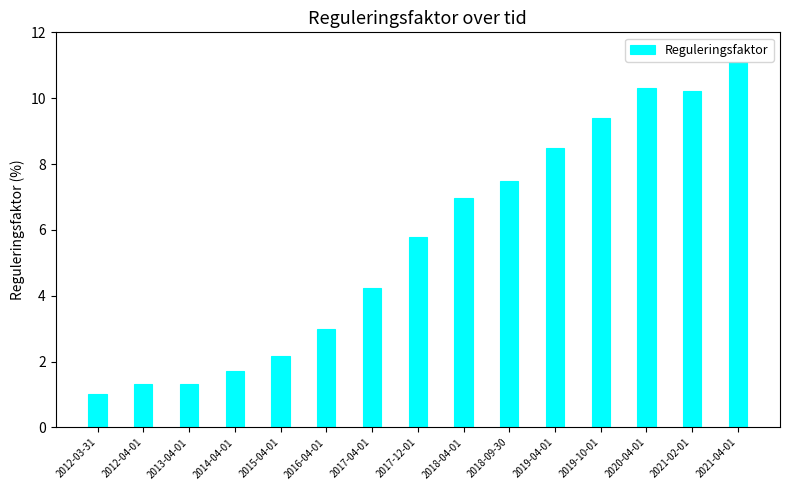

Reading left to right, extract all data points from this chart.

2012-03-31=1.0	2012-04-01=1.3	2013-04-01=1.3	2014-04-01=1.7	2015-04-01=2.2	2016-04-01=3.0	2017-04-01=4.2	2017-12-01=5.8	2018-04-01=7.0	2018-09-30=7.5	2019-04-01=8.5	2019-10-01=9.4	2020-04-01=10.3	2021-02-01=10.2	2021-04-01=11.1